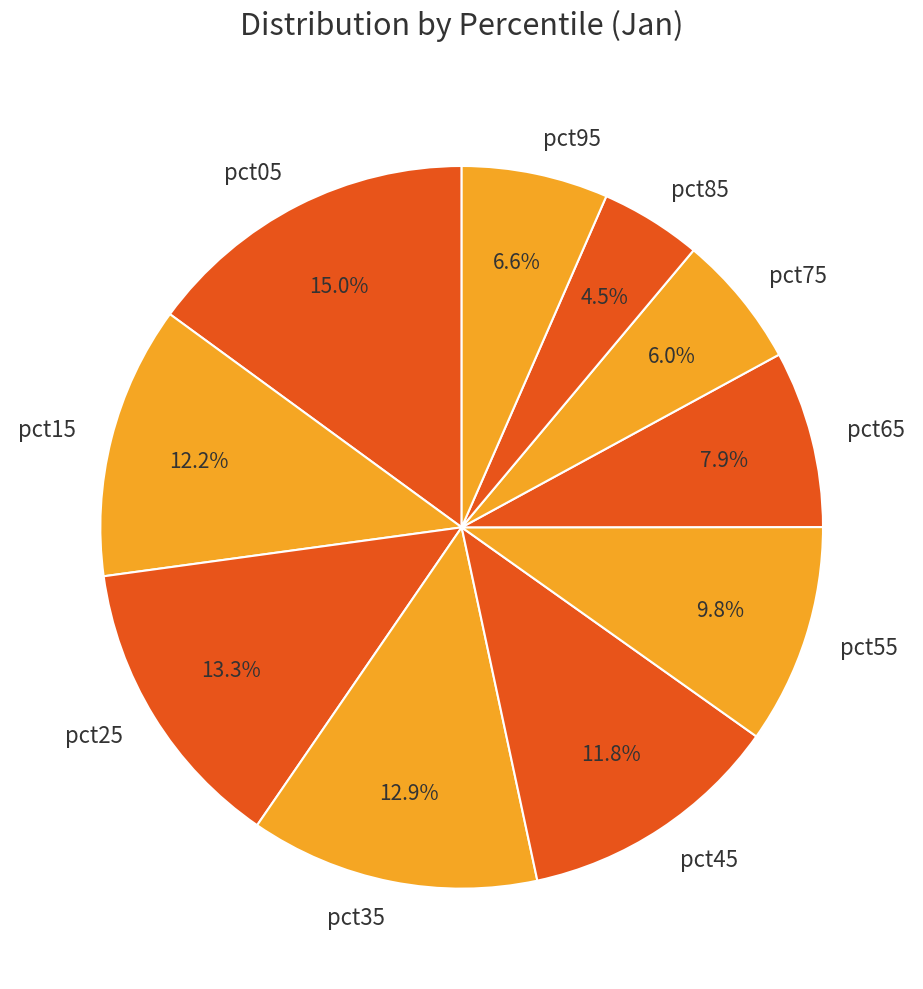

How much of the chart is everything except pct35?

87.1%